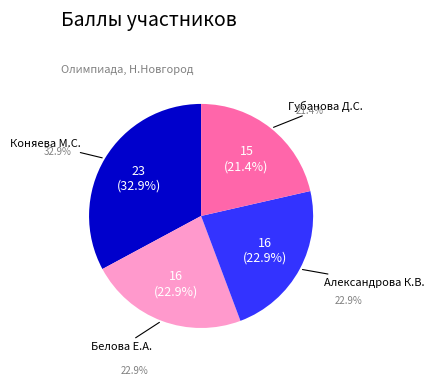

To the nearest percent, what is the difference between the 4 and 2 slice percentages?

1%